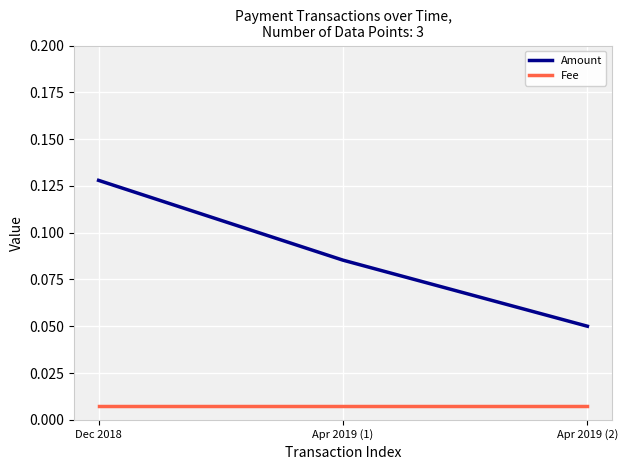

True or false: Amount has a value of 0.0 at Dec 2018.

False